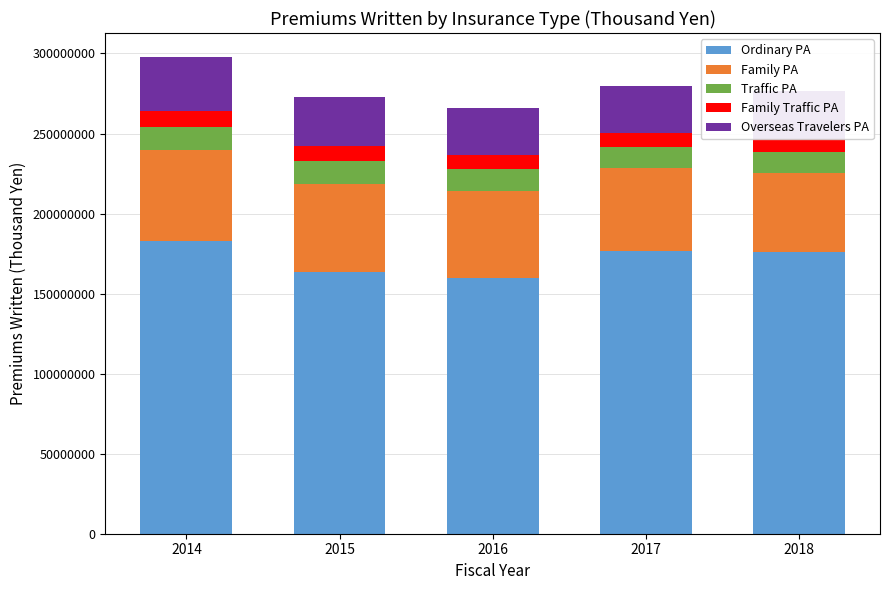

Is it true that Overseas Travelers PA equals 50482709 at 2015?

False